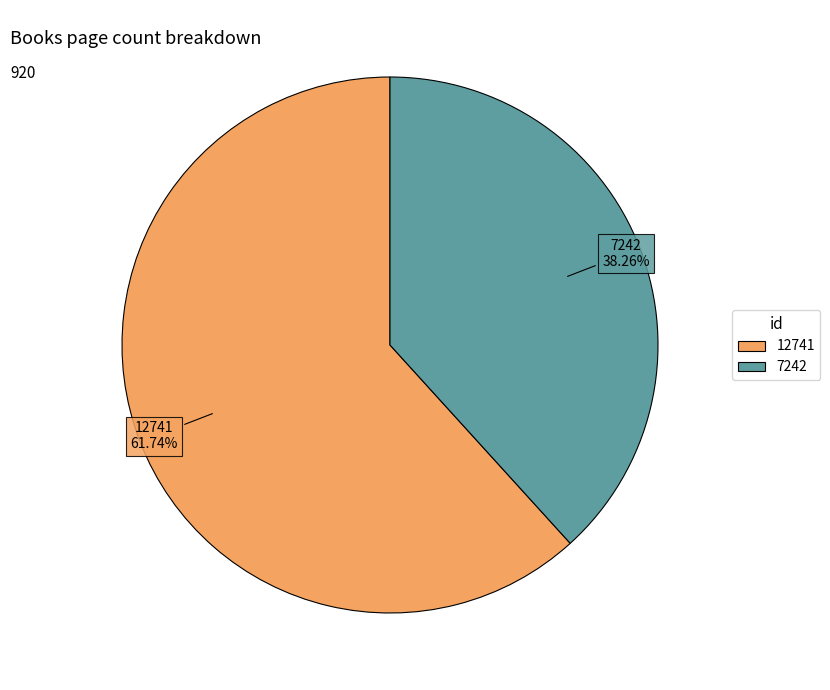

True or false: 7242 accounts for 38% of the total.

True